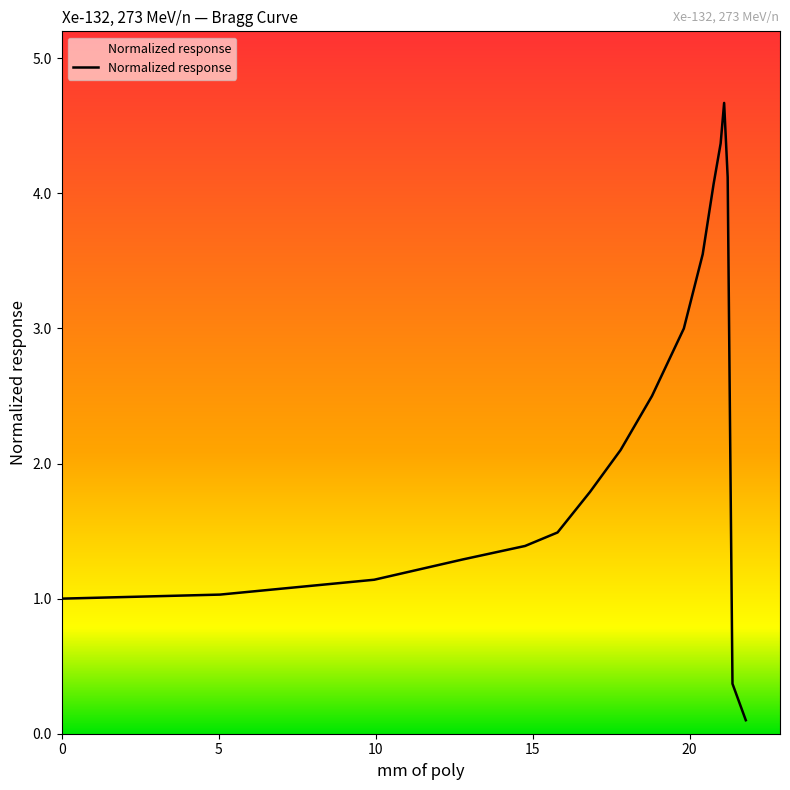

What is the difference between the maximum and minimum values?

4.6